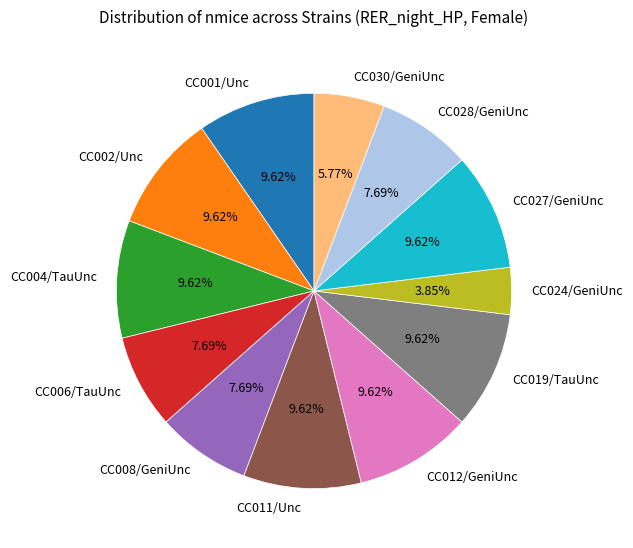

True or false: CC001/Unc accounts for 2% of the total.

False